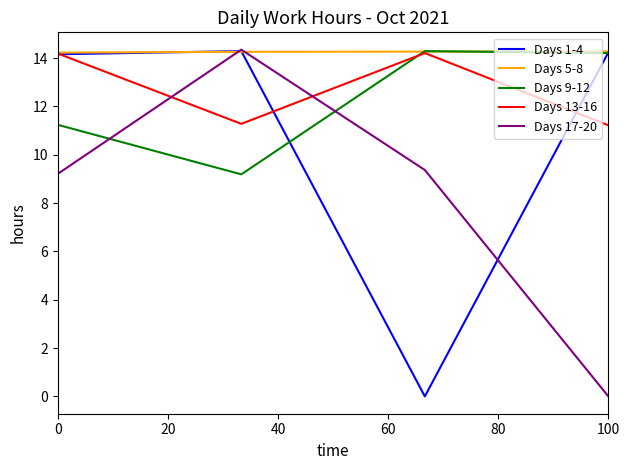

Which series has the largest total across all categories?

Days 5-8